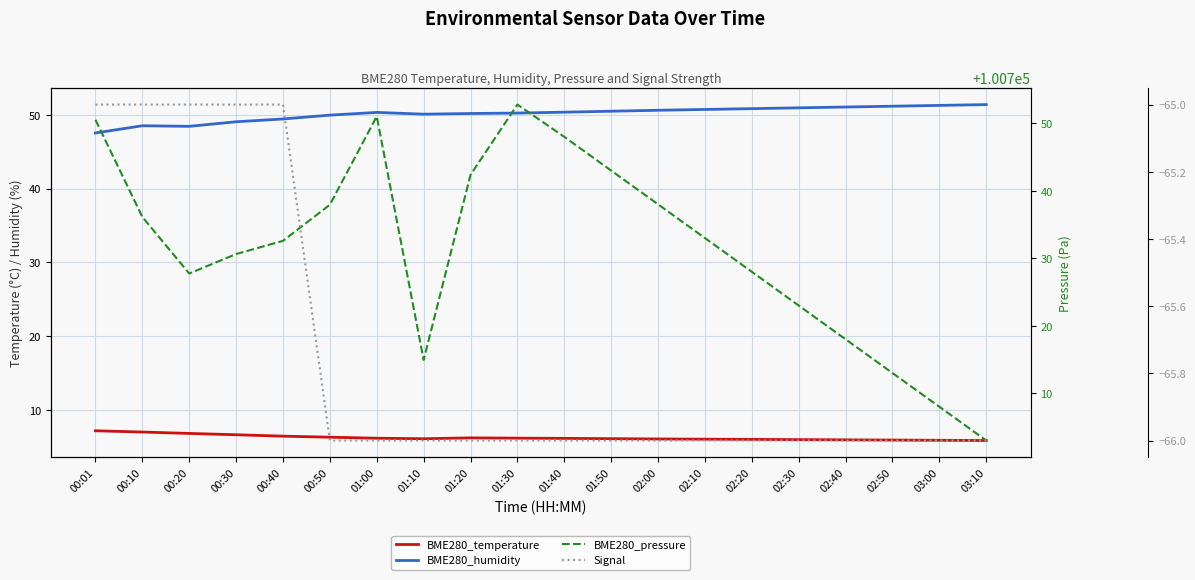

True or false: BME280_pressure and Signal cross at least once.

False